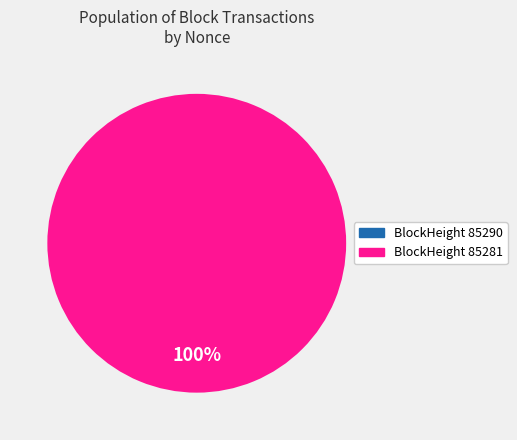

Is it true that 85290 is 0% of the pie?

True